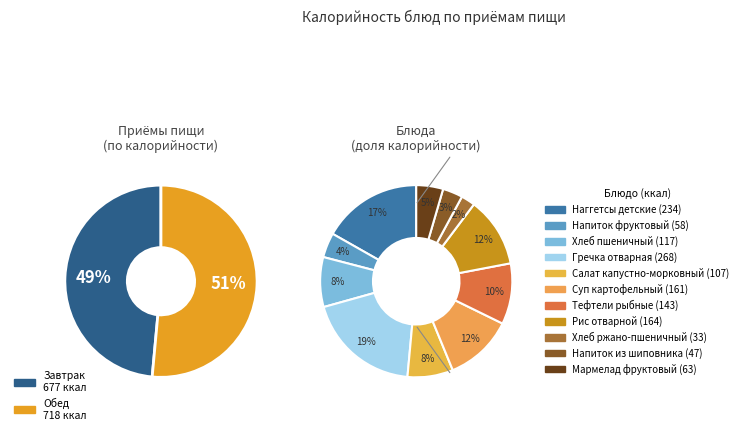

What percentage is the Хлеб ржано-пшеничный slice, to the nearest percent?

2%